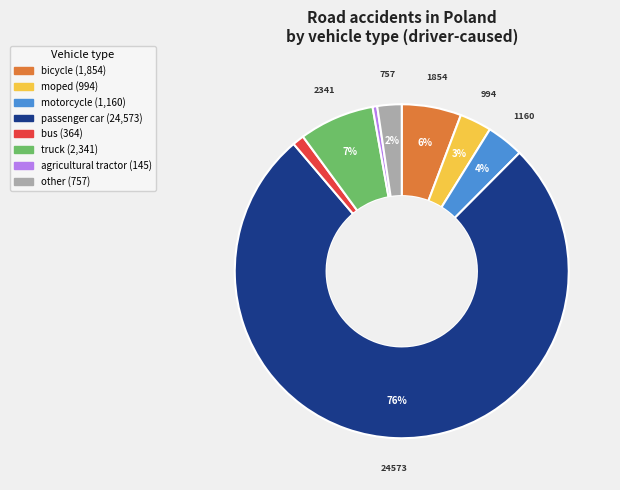

Is the sum of passenger car and motorcycle greater than half?

Yes